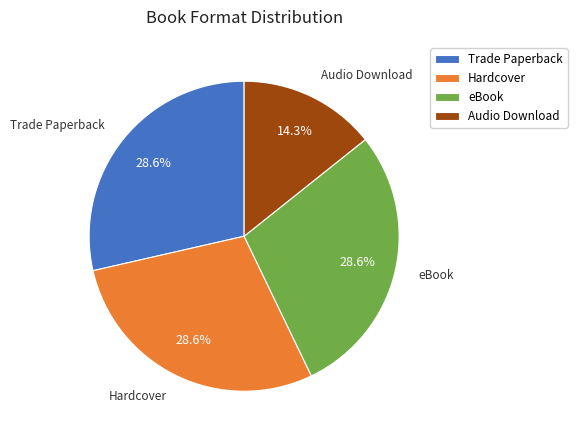

What is the ratio of the value at Trade Paperback to the value at eBook?

1.0